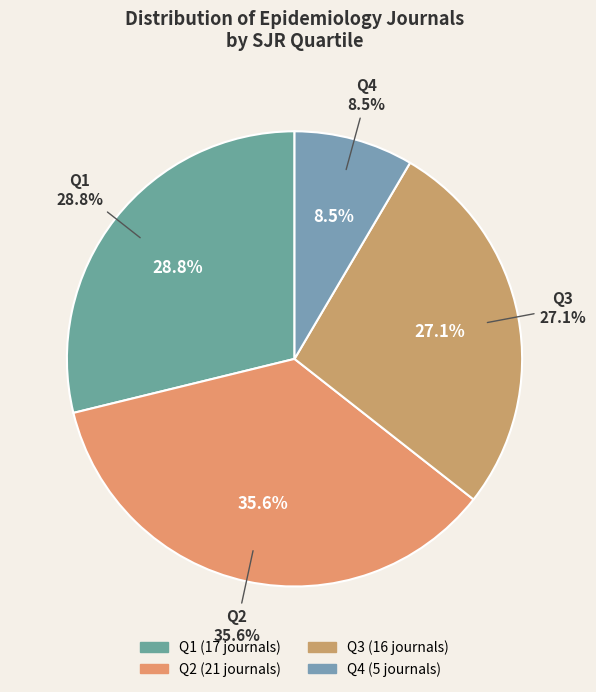

How many segments does this pie chart have?

4